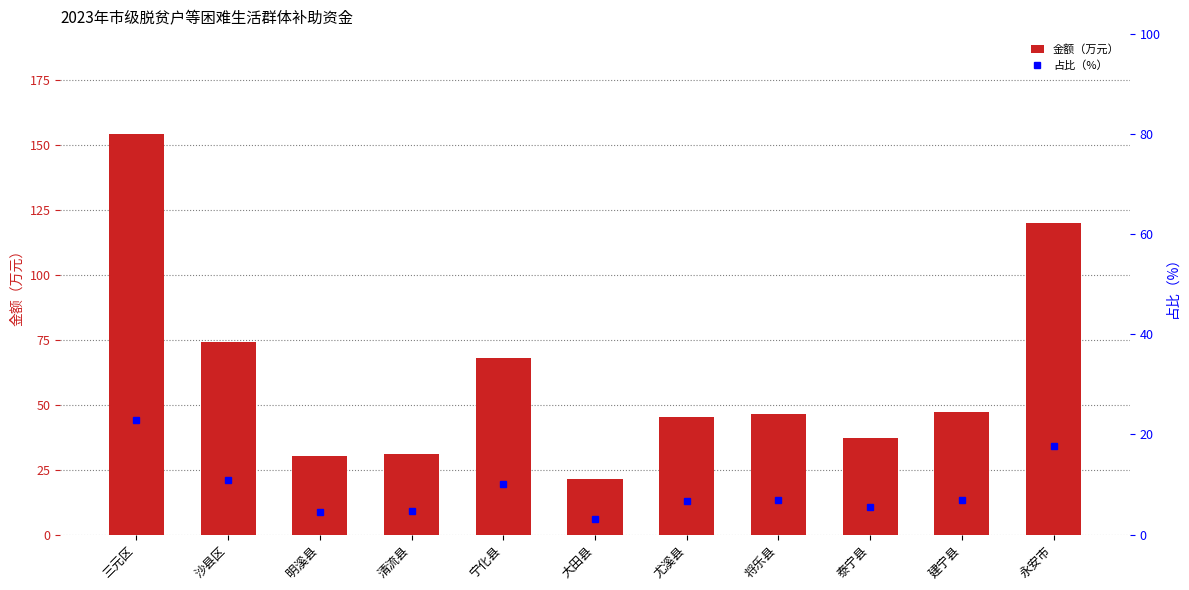

What is the minimum value for 占比（%）?

3.2